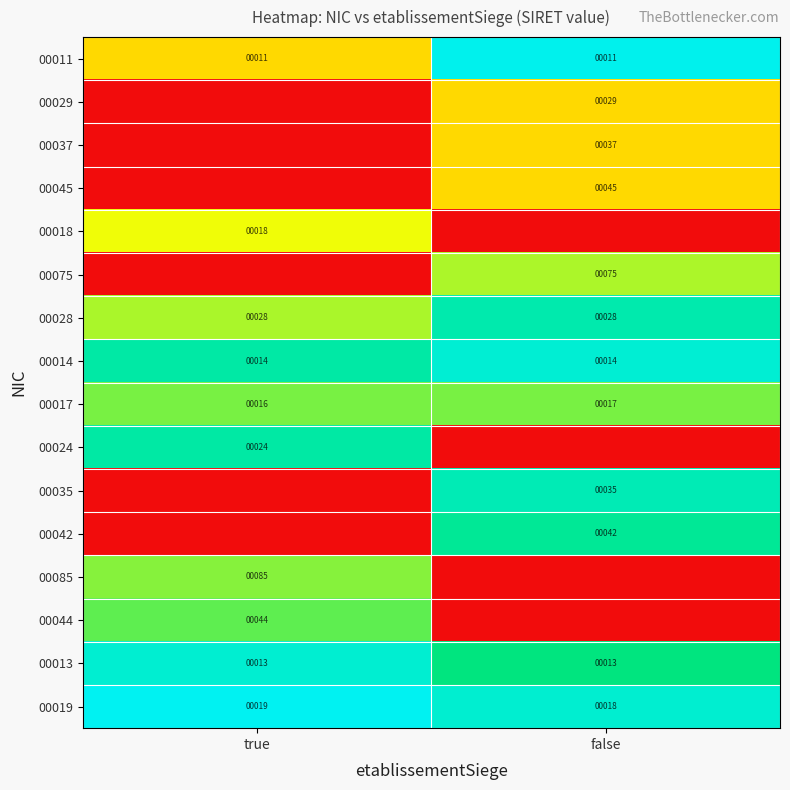

What is the sum of the 00014 values at true and false?

28